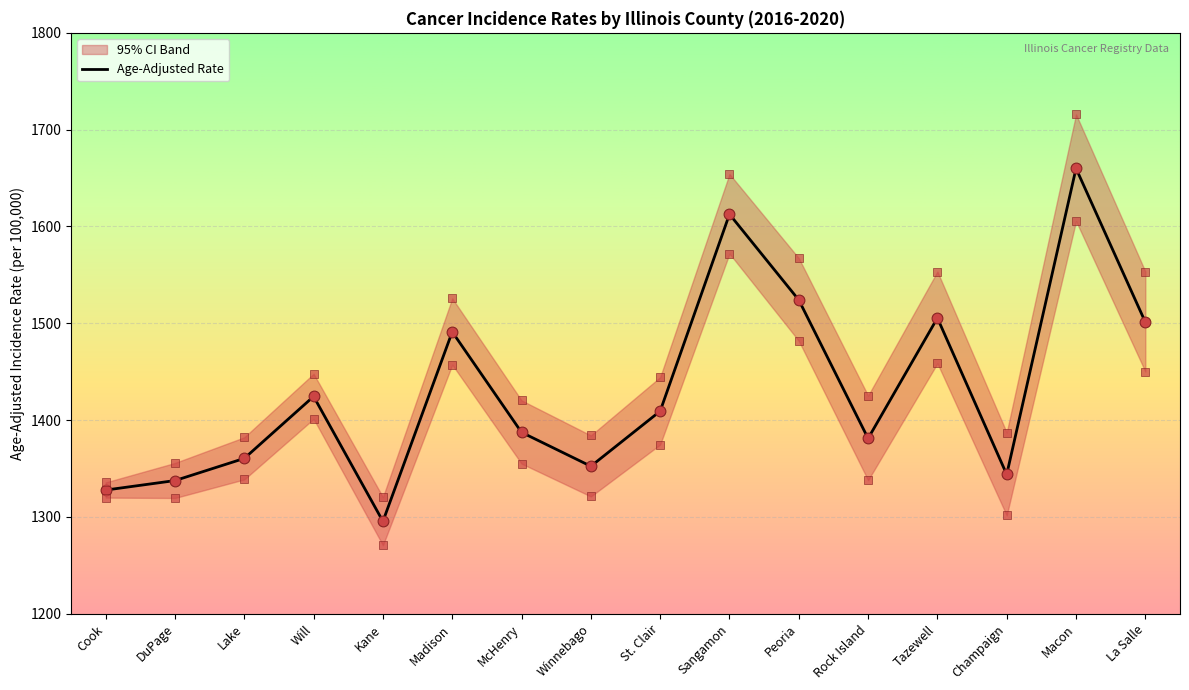

Which series has the widest spread of Y values?

Upper 95% CI